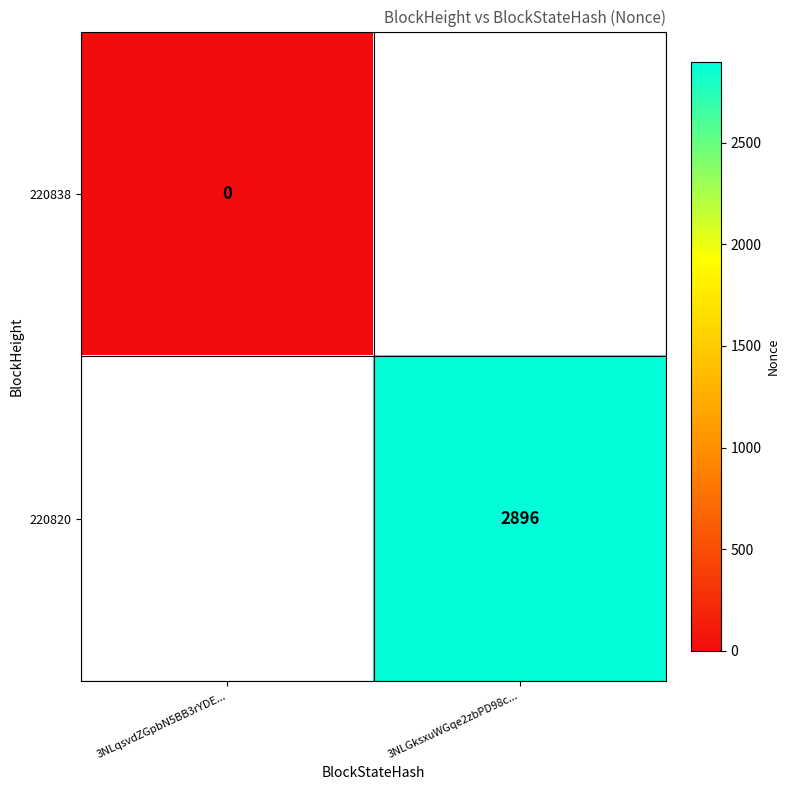

At how many categories does at least one series exceed 2517?

1